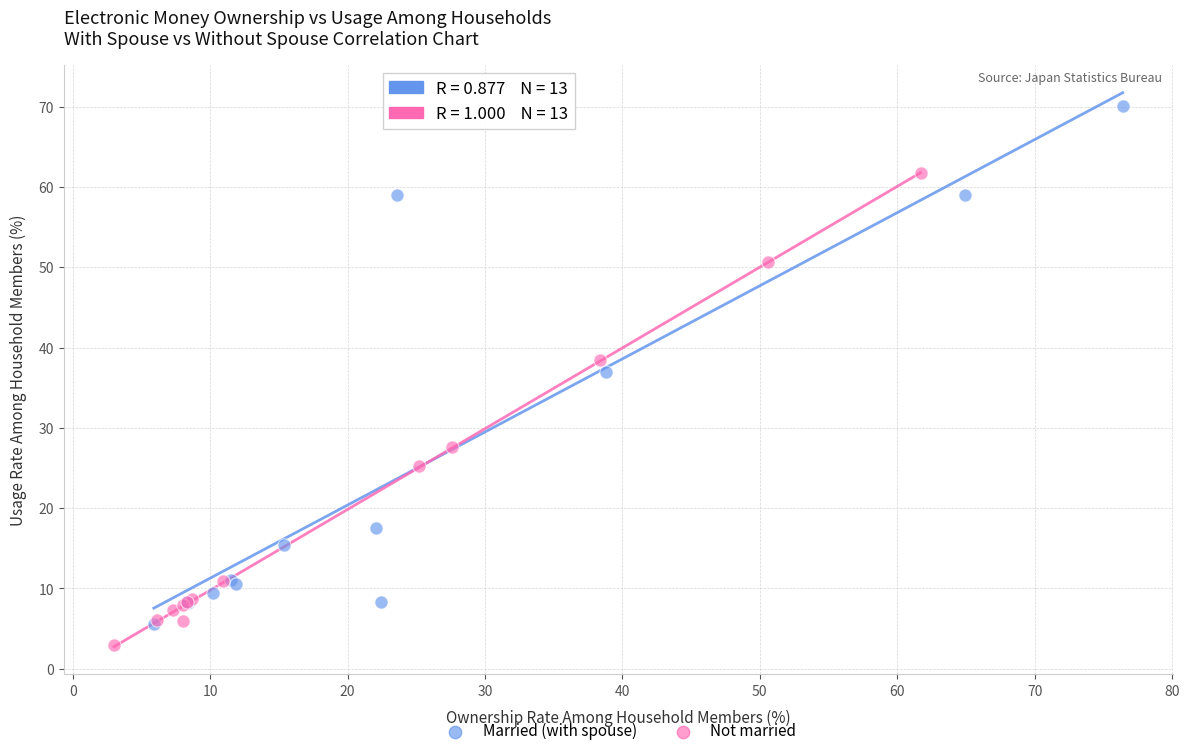

Which series has the largest Y range (max minus min)?

Married (with spouse)